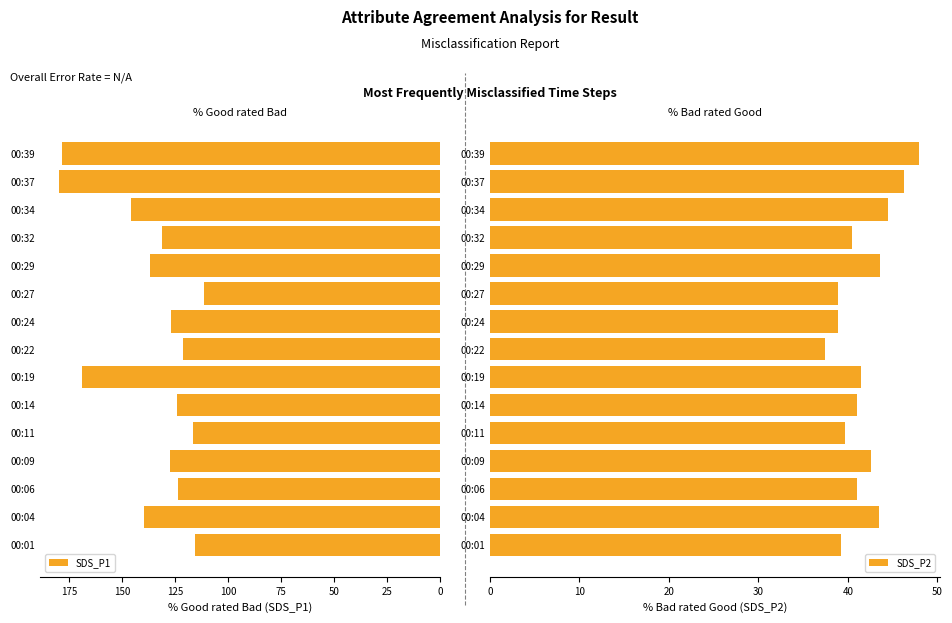

How many bars are there in each group?

2